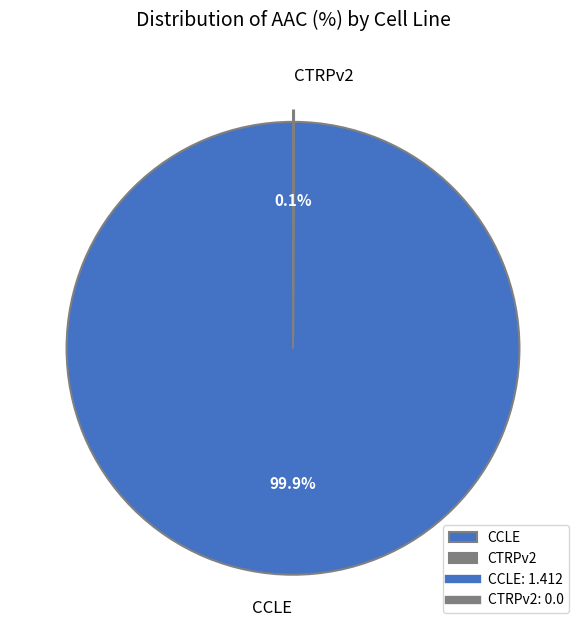

Is there a majority slice in this chart?

Yes